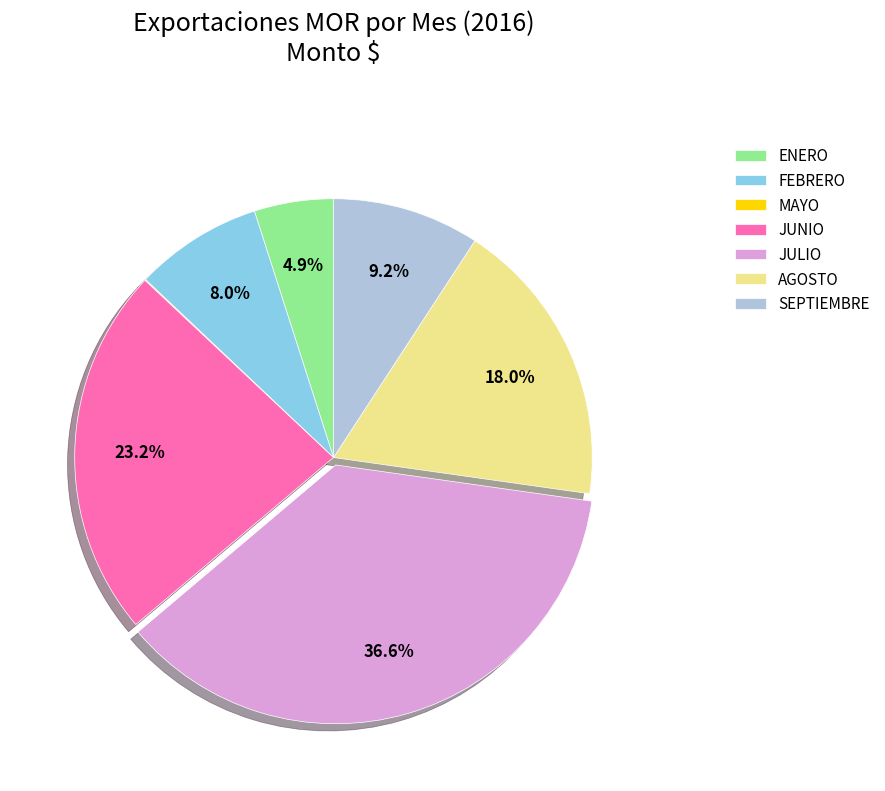

Is there a majority slice in this chart?

No